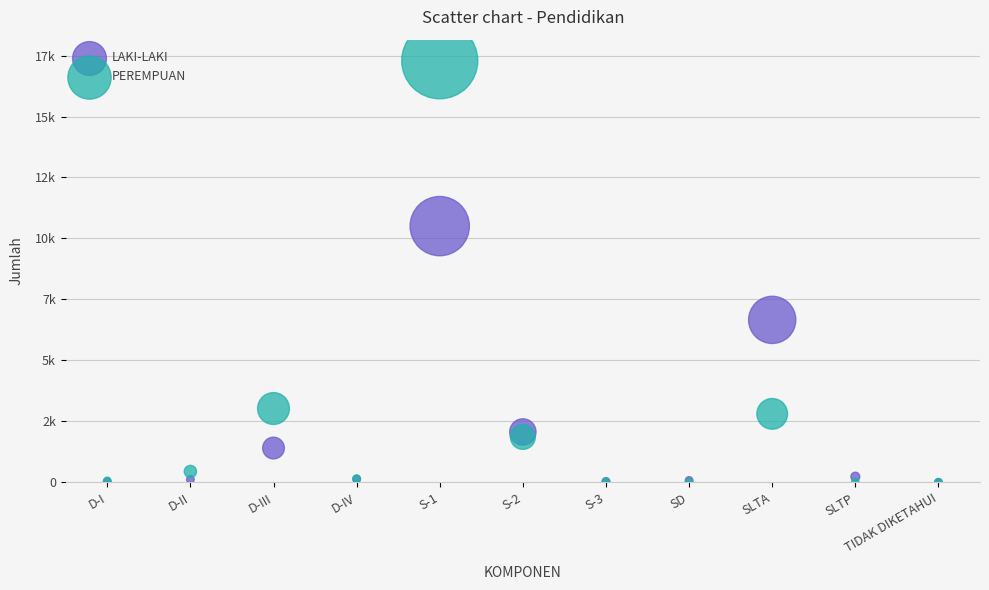

Which series has the widest spread of Y values?

PEREMPUAN